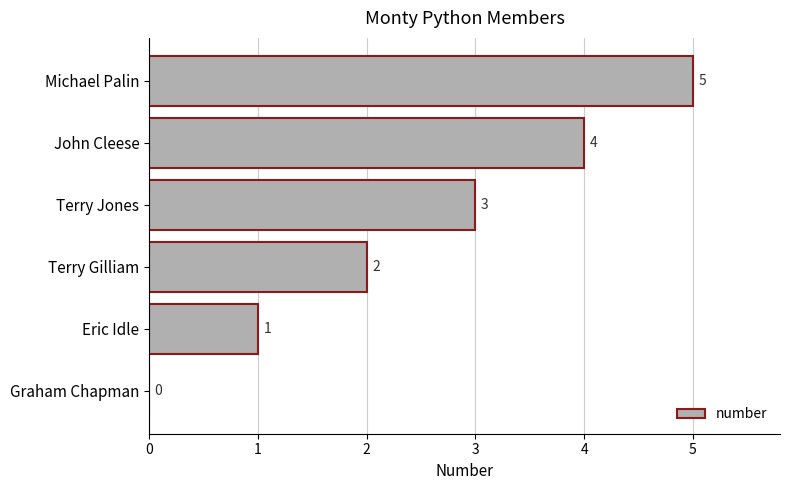

How many values are between 1 and 4?

4